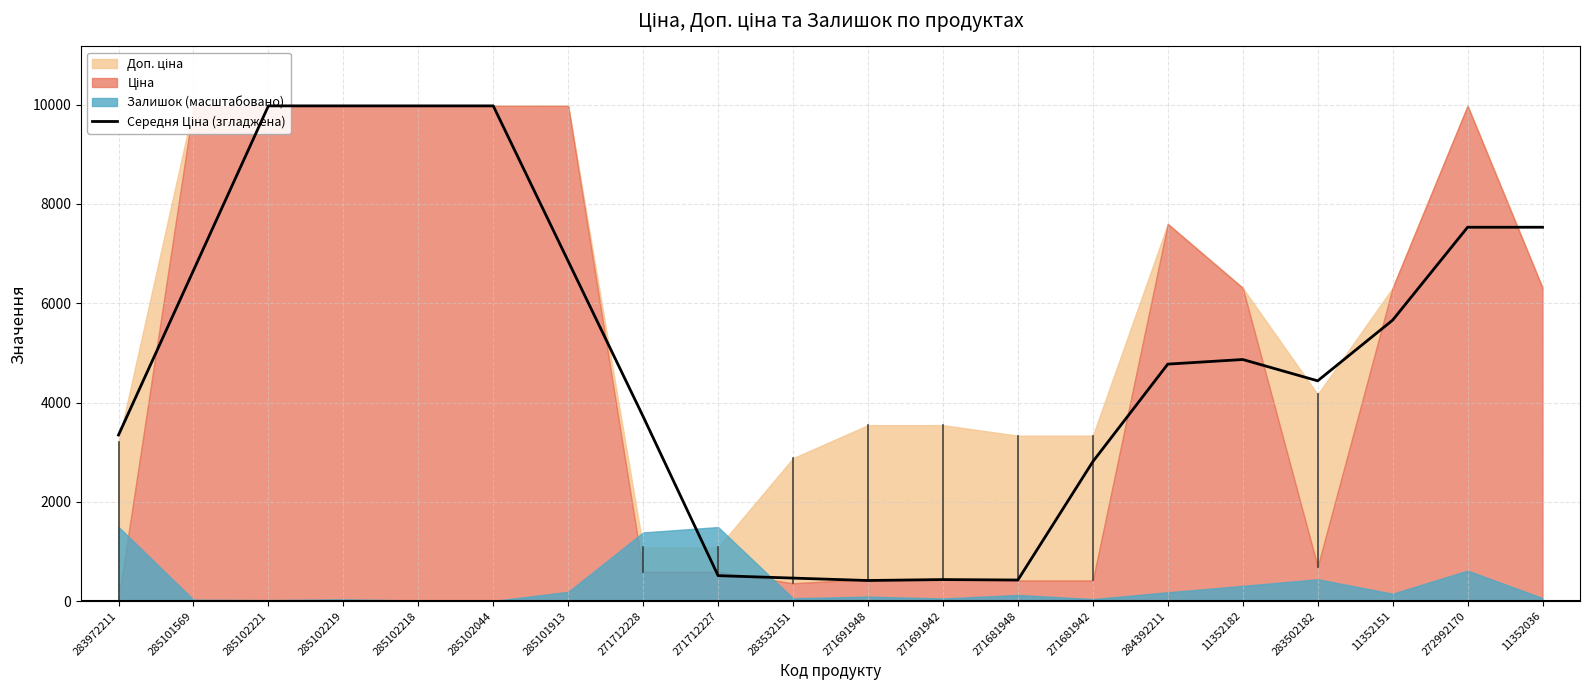

The value at 271691942 is 434.3. True or false?

True